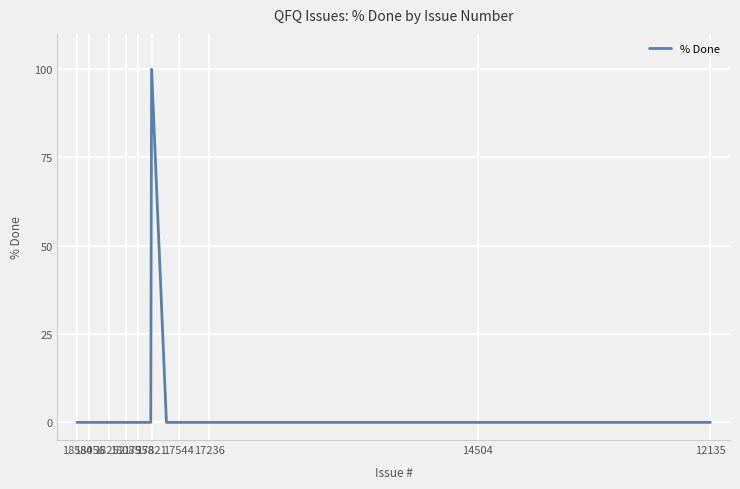

How many series are shown in this chart?

1